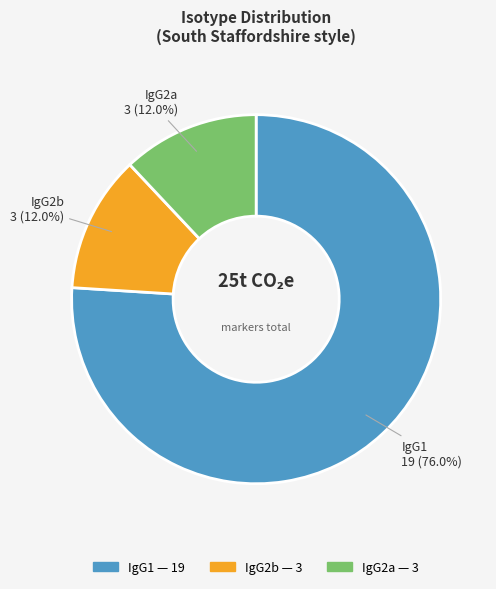

Is there a majority slice in this chart?

Yes